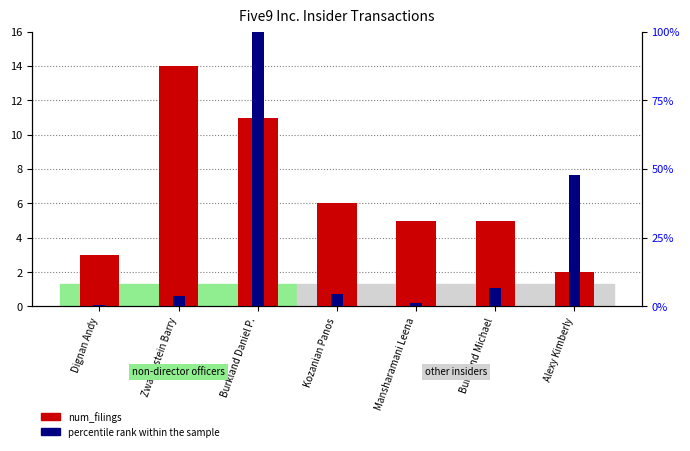

The value of num_filings at Mansharamani Leena is 5.0. True or false?

True